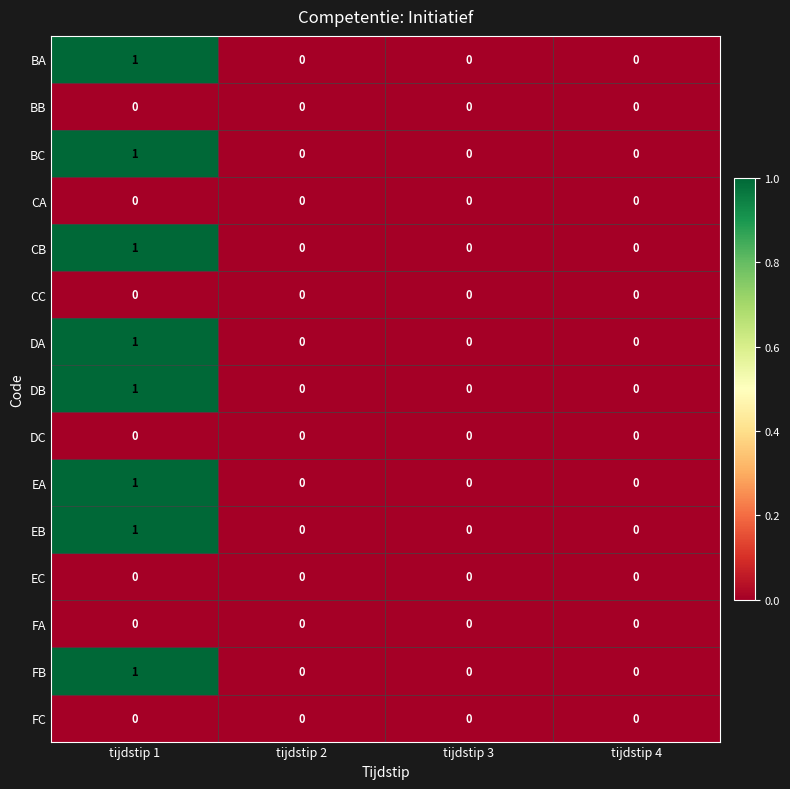

Is the value of CC at tijdstip 1 greater than the value of DA at tijdstip 1?

No